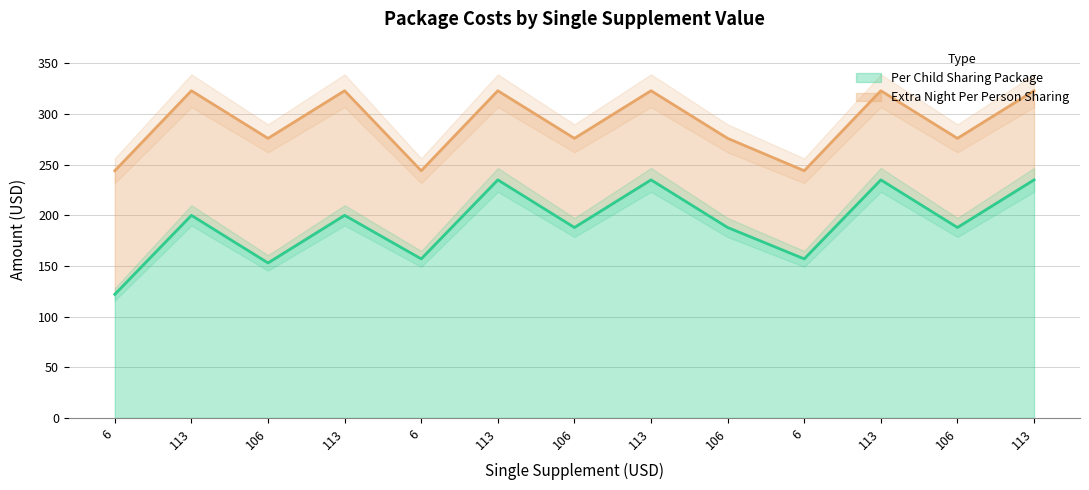

True or false: Per Child Sharing Package and Extra Night Per Person Sharing cross at least once.

False